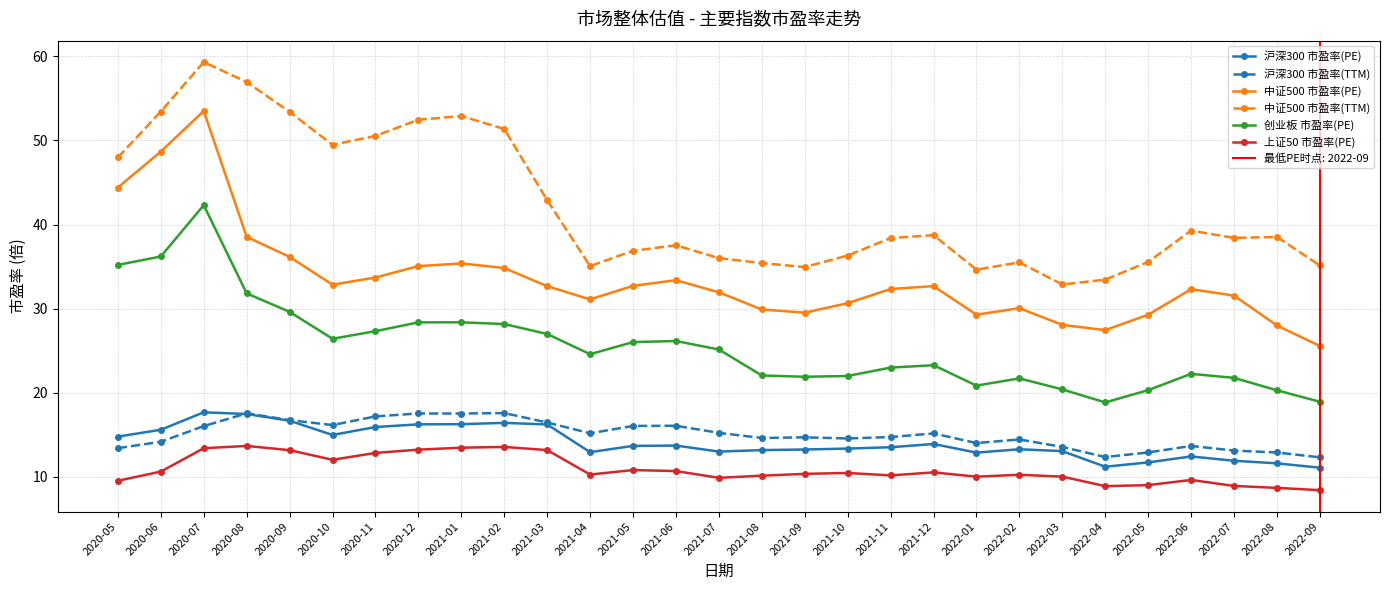

Which has a higher value, 2020-07 or 2021-01?

2020-07